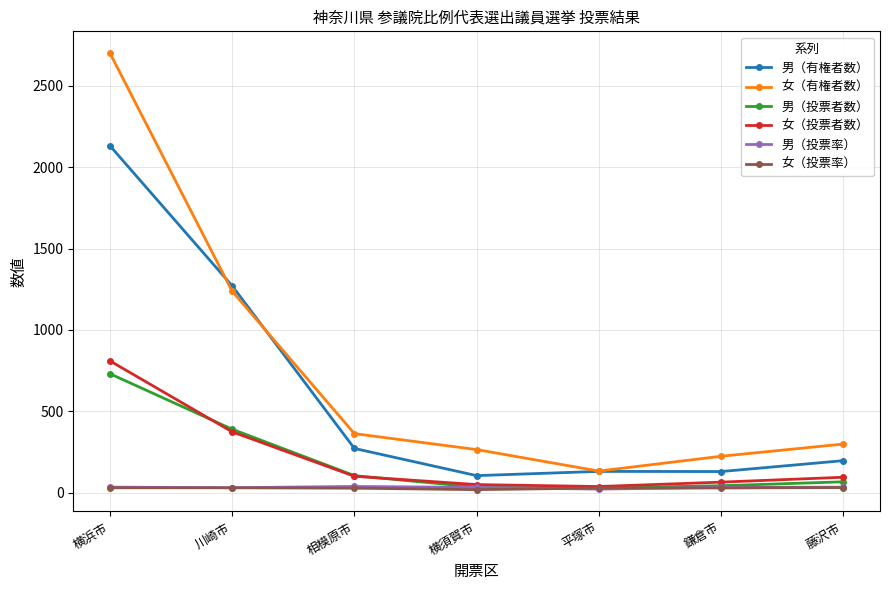

The value of 男（有権者数） at 川崎市 is 1271.0. True or false?

True